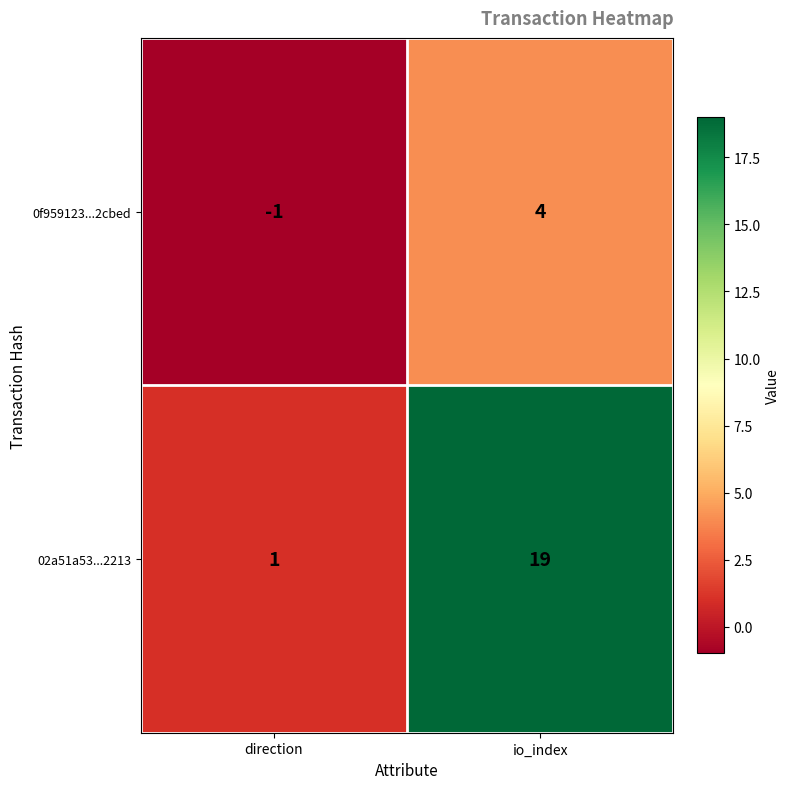

At which category is the sum across all series the highest?

io_index